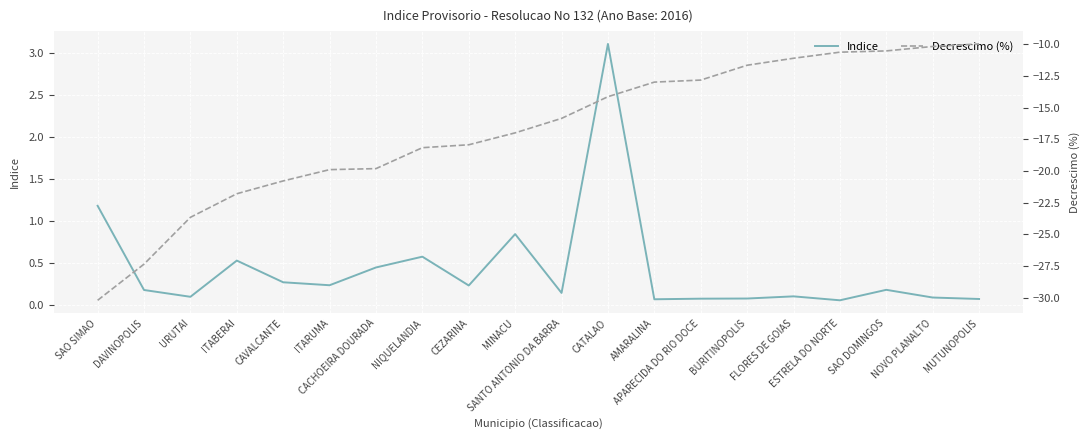

True or false: Indice and Decrescimo (%) cross at least once.

False